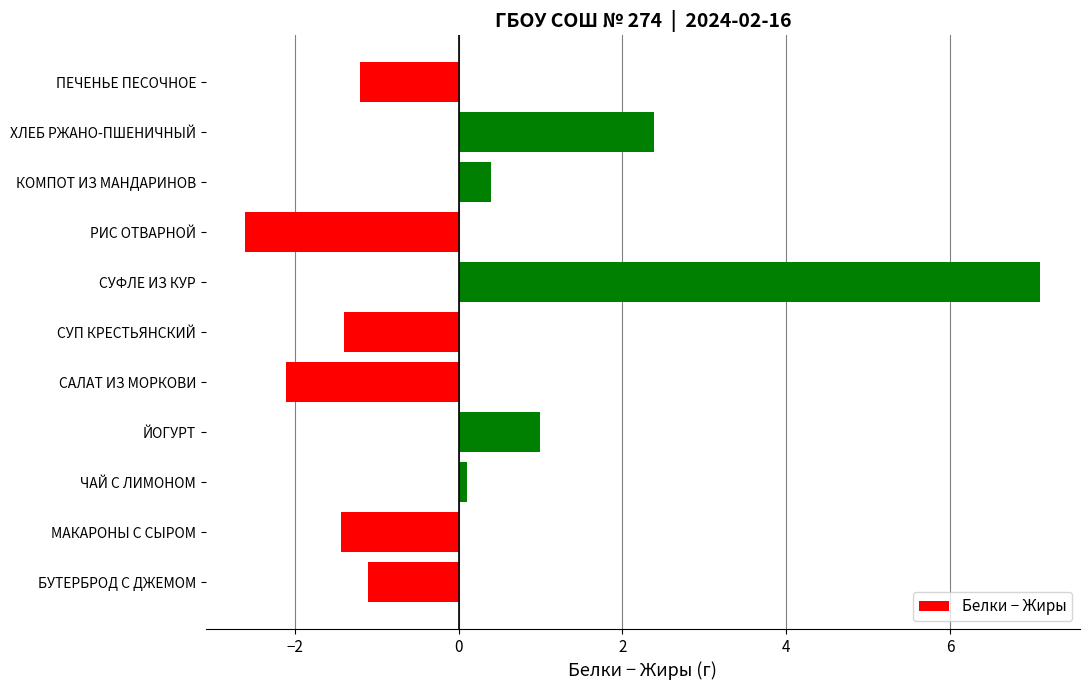

Reading top to bottom, list all the values displayed in this chart.

-1.2	2.4	0.4	-2.6	7.1	-1.4	-2.1	1.0	0.1	-1.4	-1.1